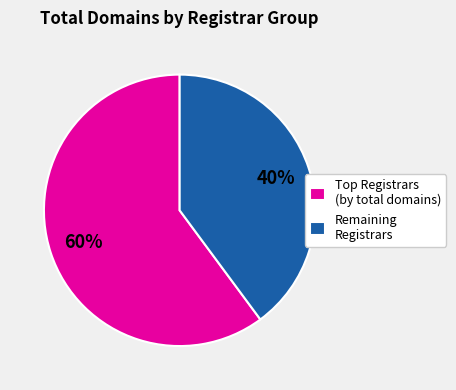

How many slices are in this pie chart?

2